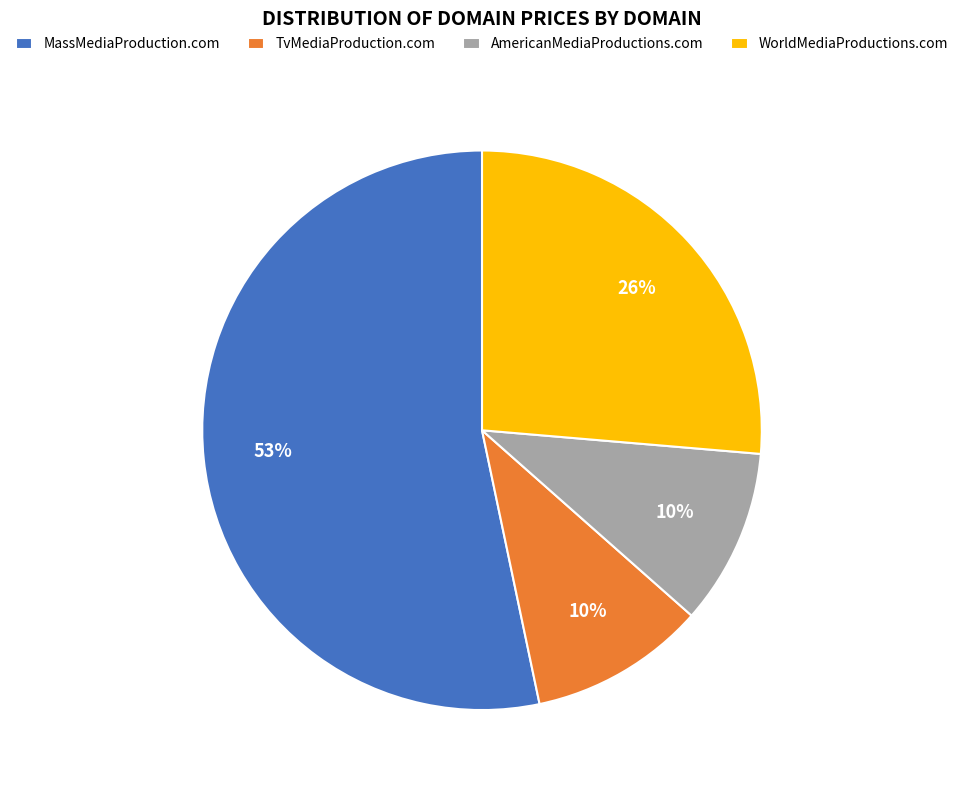

To the nearest percent, what percentage of the pie is TvMediaProduction.com?

10%